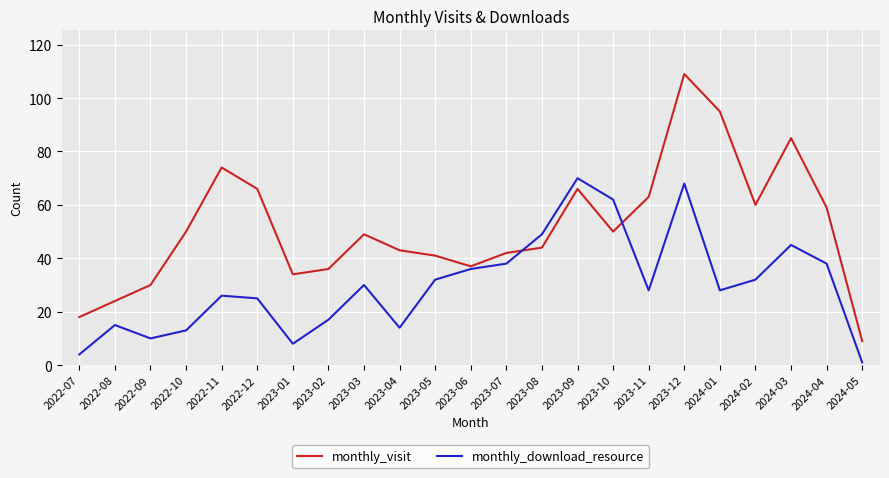

True or false: monthly_visit and monthly_download_resource cross at least once.

True